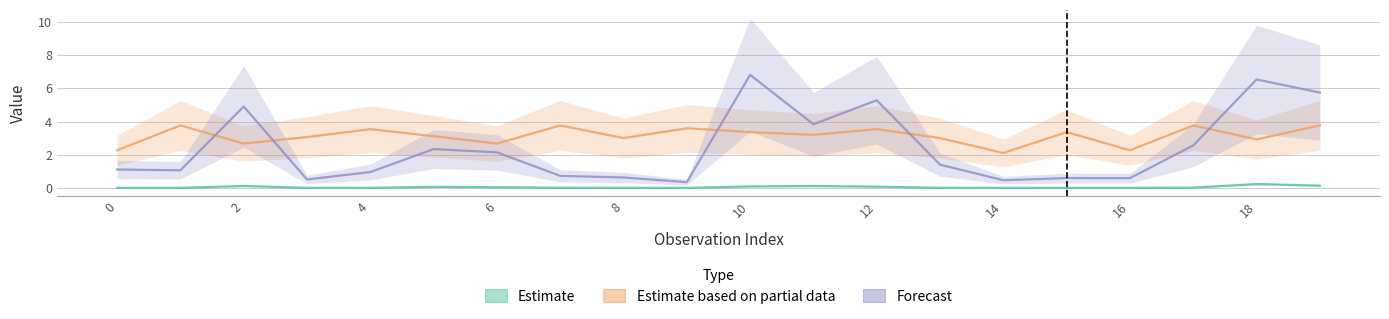

True or false: Estimate and Forecast cross at least once.

False